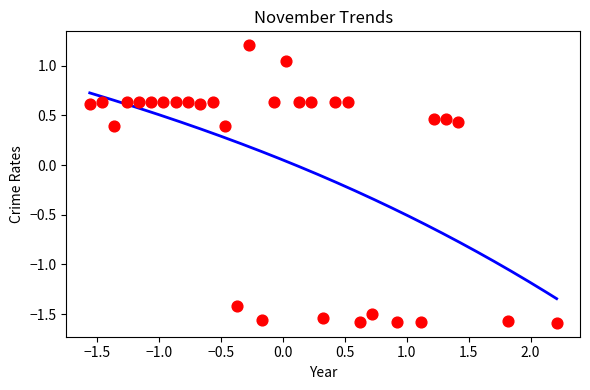

What is the range of Y values (max minus min)?

2.8